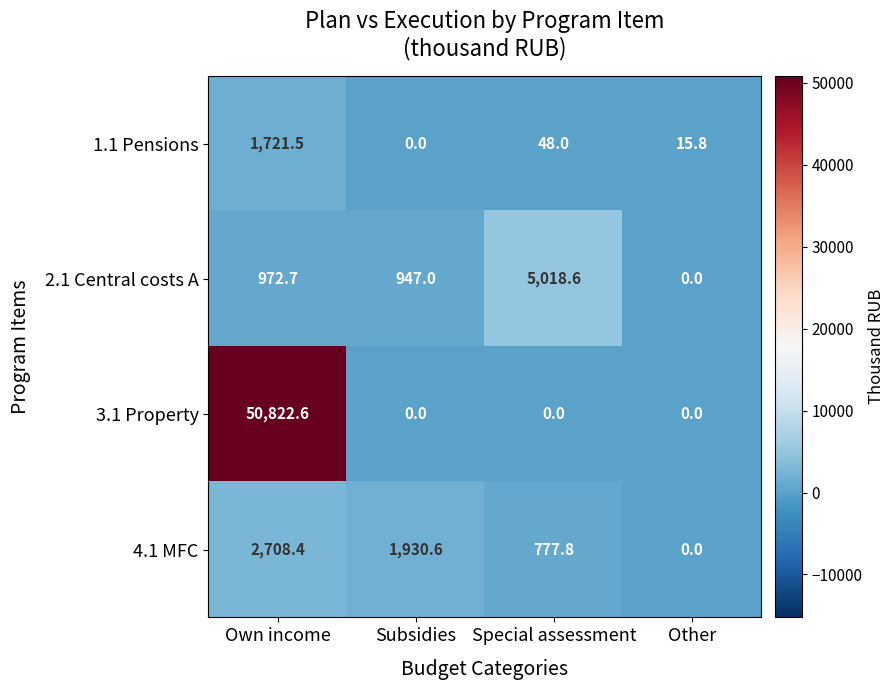

Which series has the largest total across all categories?

3.1 Property